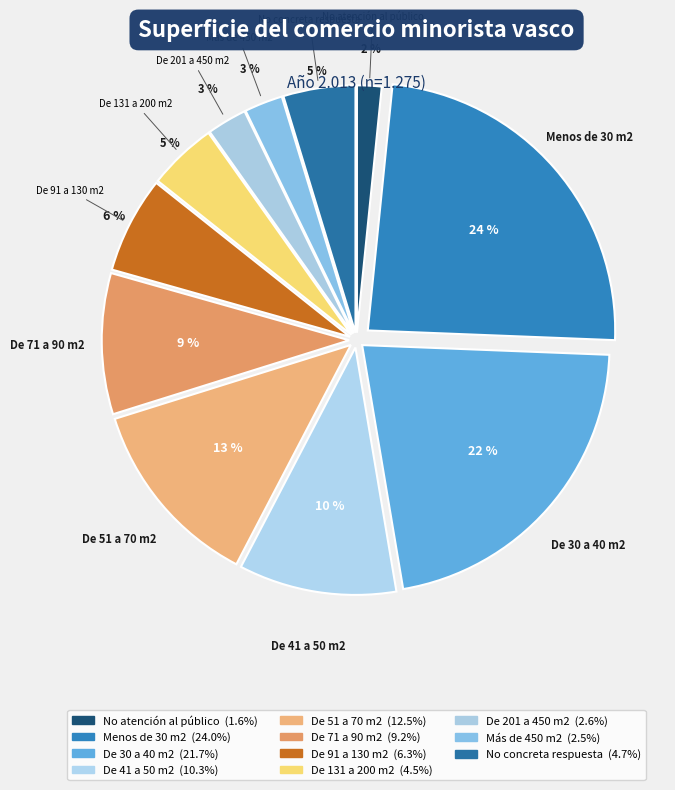

To the nearest percent, what portion does Menos de 30 m2 represent?

24%